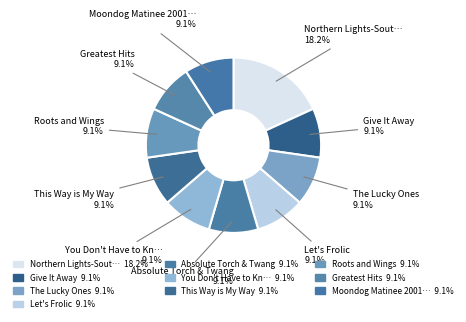

Is there any slice that represents more than half of the pie?

No